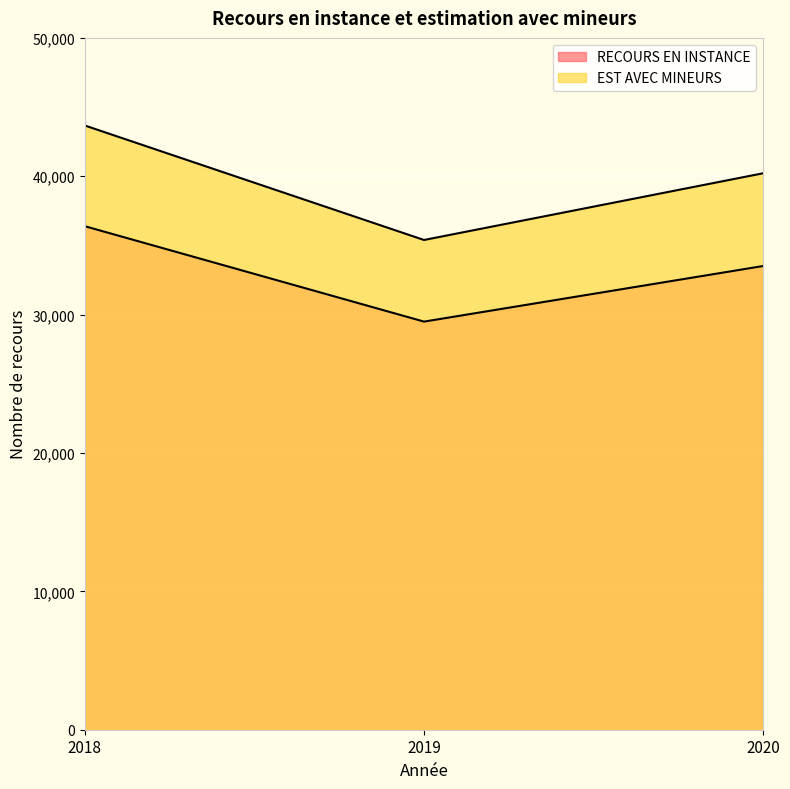

Is it true that RECOURS EN INSTANCE equals 12631.1 at 2019?

False